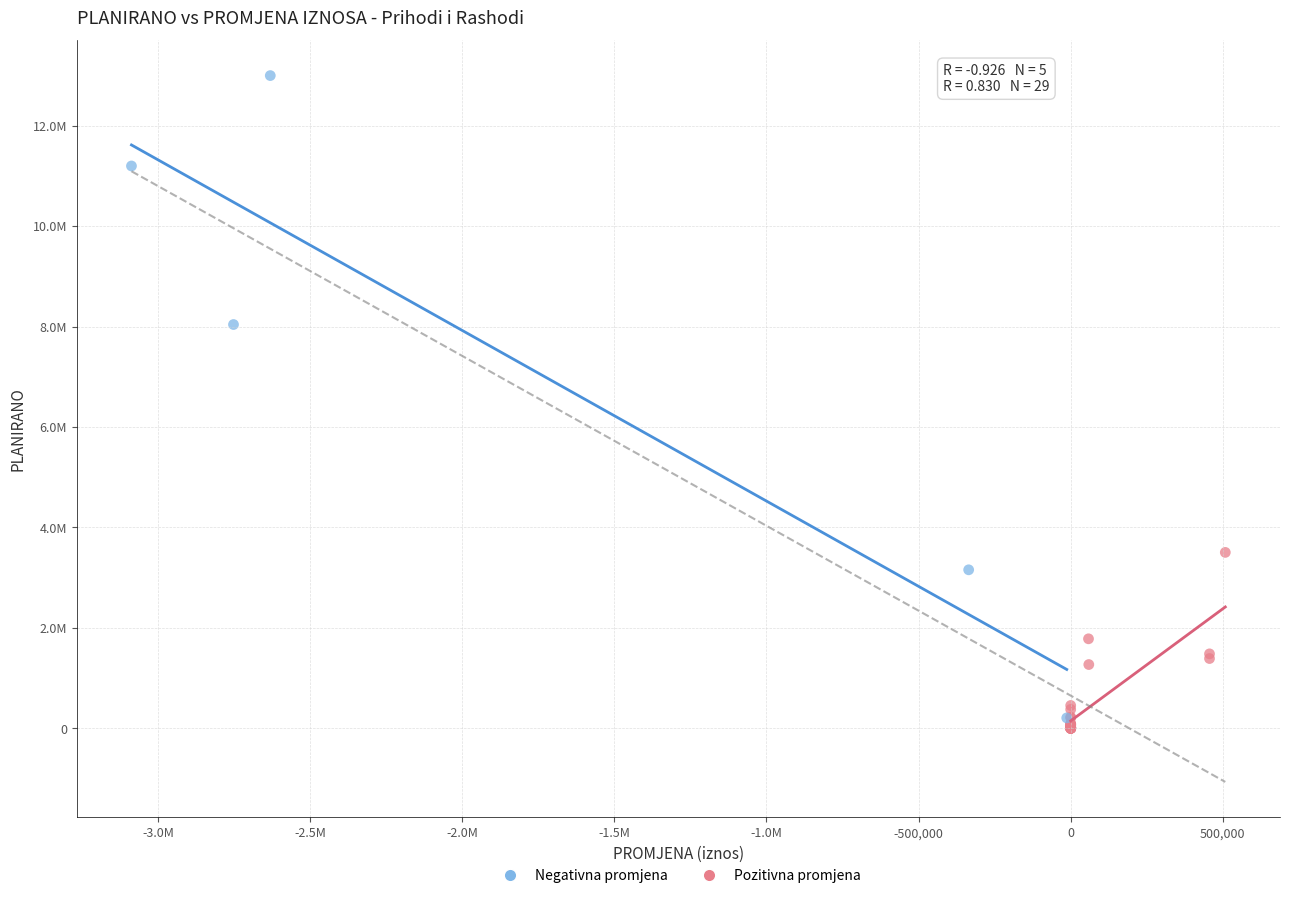

Which series has the widest spread of Y values?

Negativna promjena